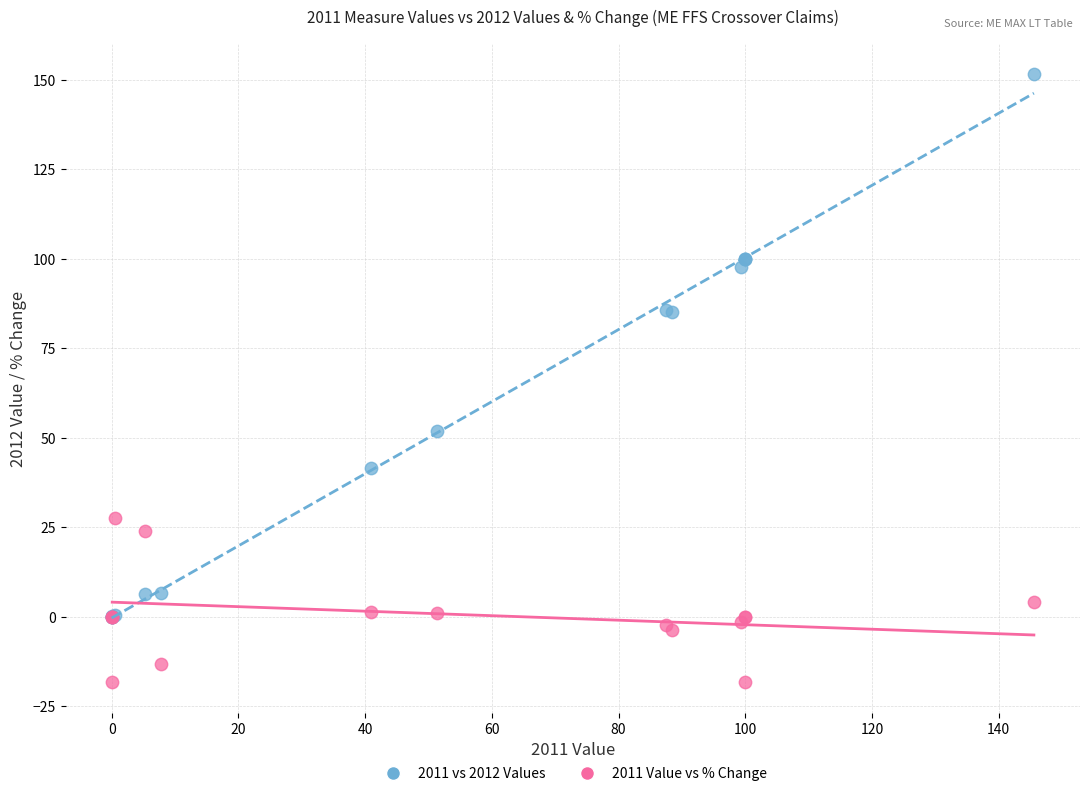

Across all series, what Y value is closest to 66?

51.8